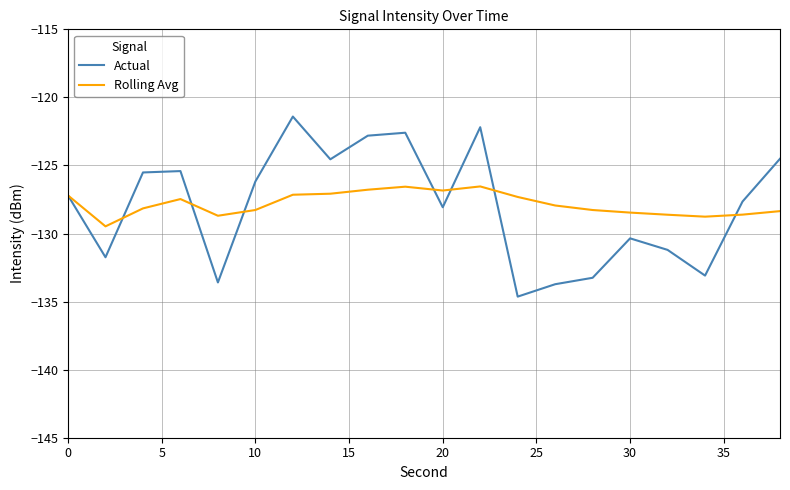

What is the lowest value of the Actual series?

-134.6